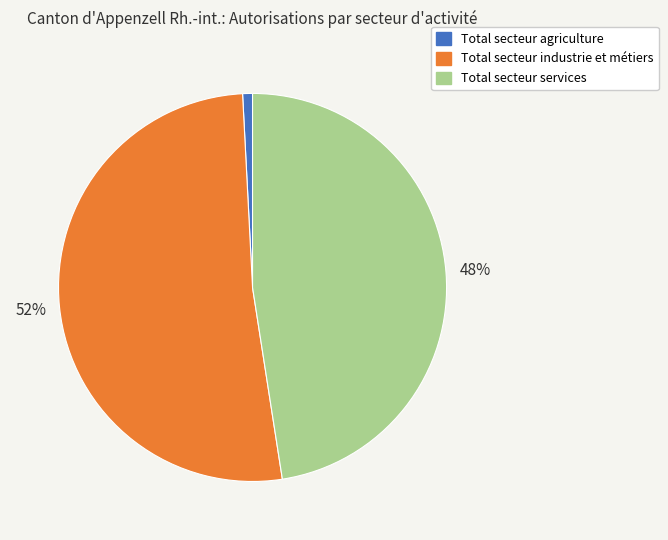

Do Total secteur industrie et métiers and Total secteur agriculture together represent more than half of the pie?

Yes